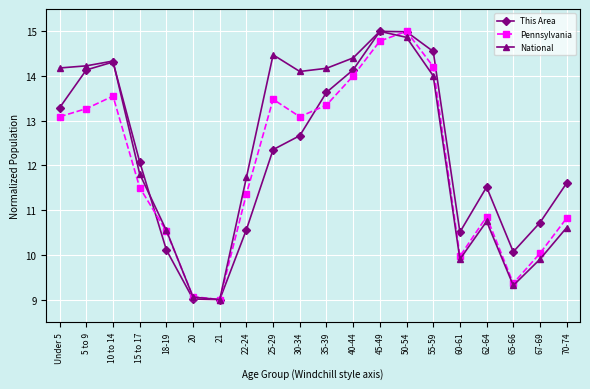

Reading left to right, transcribe all the data shown in this chart.

This Area: Under 5=13.3	5 to 9=14.1	10 to 14=14.3	15 to 17=12.1	18-19=10.1	20=9.0	21=9.0	22-24=10.6	25-29=12.4	30-34=12.7	35-39=13.6	40-44=14.1	45-49=15.0	50-54=15.0	55-59=14.6	60-61=10.5	62-64=11.5	65-66=10.1	67-69=10.7	70-74=11.6
Pennsylvania: Under 5=13.1	5 to 9=13.3	10 to 14=13.6	15 to 17=11.5	18-19=10.5	20=9.1	21=9.0	22-24=11.4	25-29=13.5	30-34=13.1	35-39=13.4	40-44=14.0	45-49=14.8	50-54=15.0	55-59=14.2	60-61=10.0	62-64=10.9	65-66=9.4	67-69=10.0	70-74=10.8
National: Under 5=14.2	5 to 9=14.2	10 to 14=14.3	15 to 17=11.8	18-19=10.5	20=9.1	21=9.0	22-24=11.7	25-29=14.5	30-34=14.1	35-39=14.2	40-44=14.4	45-49=15.0	50-54=14.9	55-59=14.0	60-61=9.9	62-64=10.7	65-66=9.3	67-69=9.9	70-74=10.6